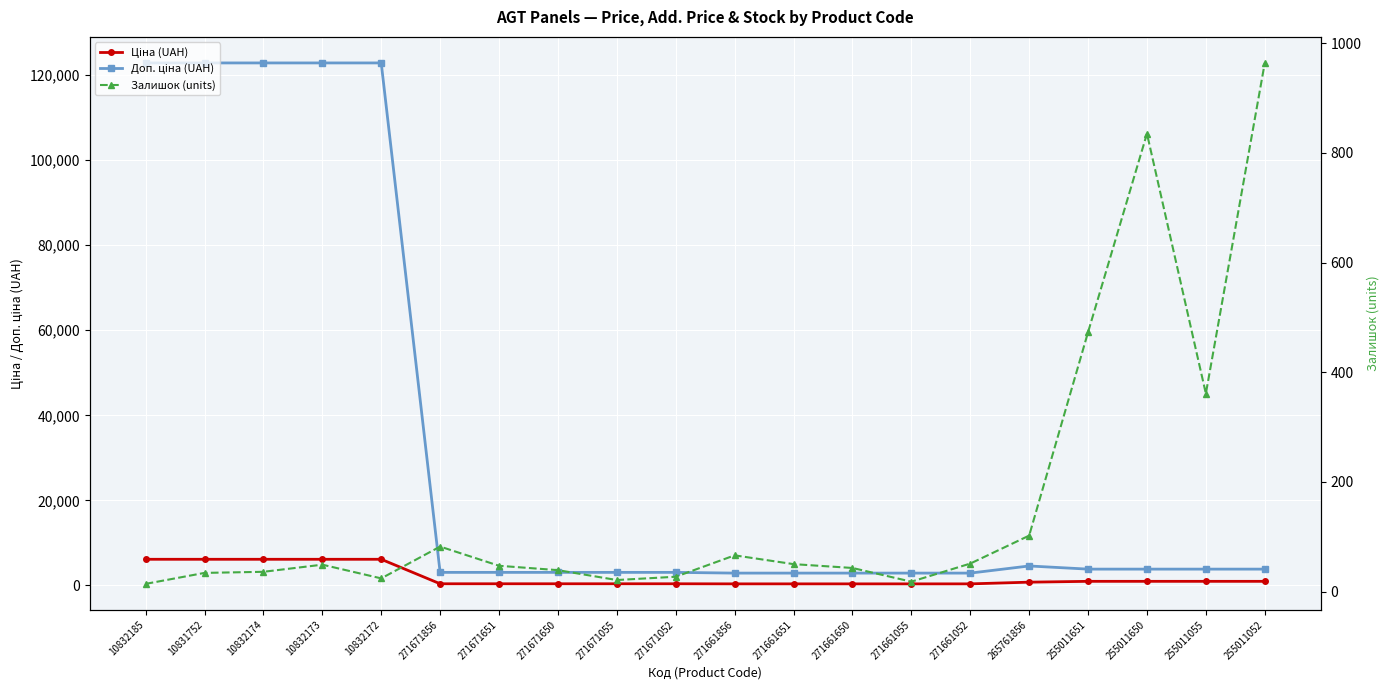

What is the average value of the Залишок (units) series?

166.8